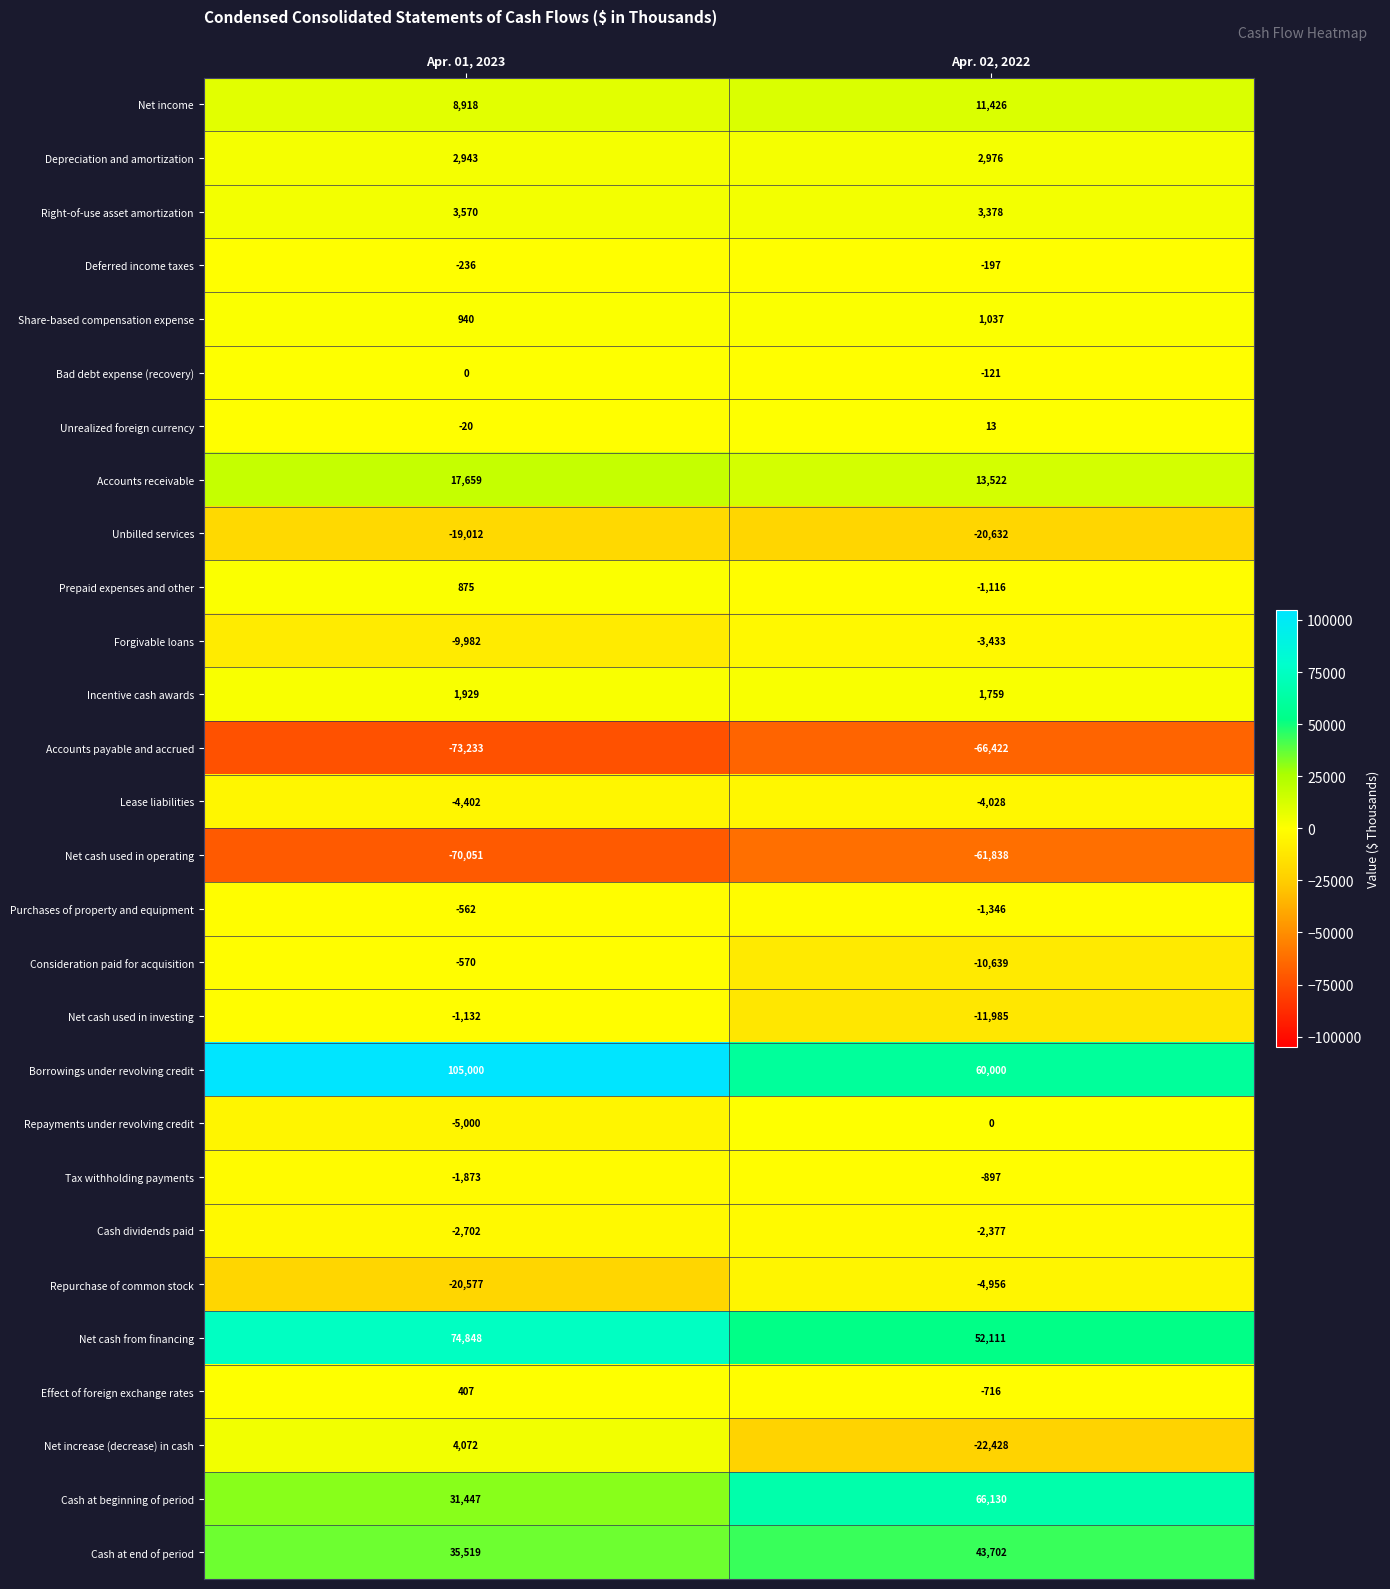

Is the value of Net cash from financing at Apr. 01, 2023 greater than the value of Unbilled services at Apr. 01, 2023?

Yes